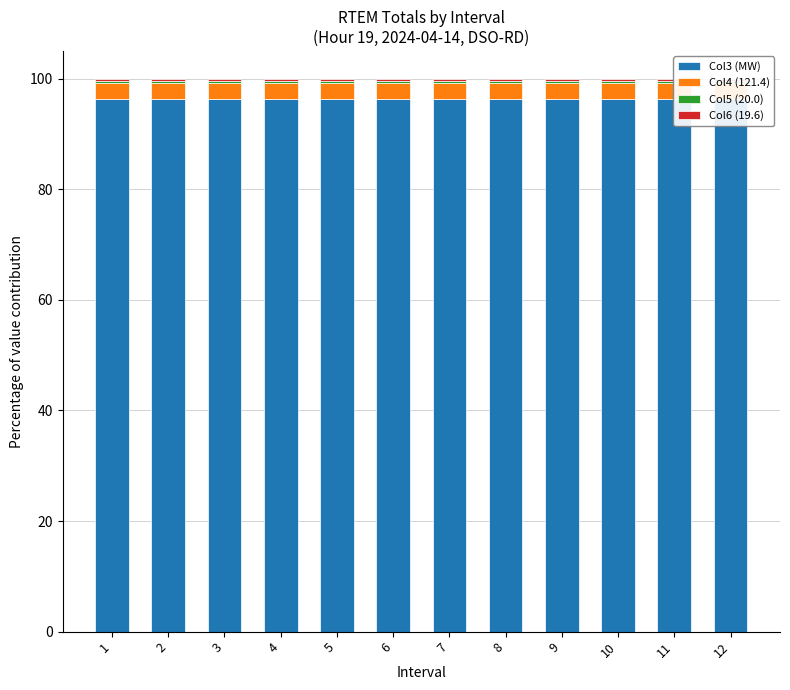

What are all the series names shown in the legend?

Col3 (MW), Col4 (121.4), Col5 (20.0), Col6 (19.6)